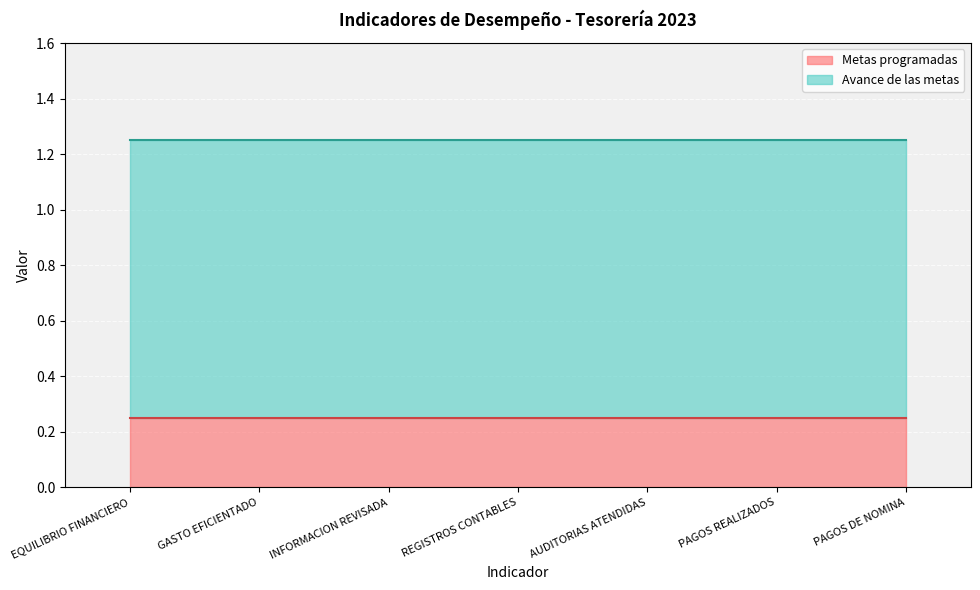

What is the minimum value for Avance de las metas?

1.0